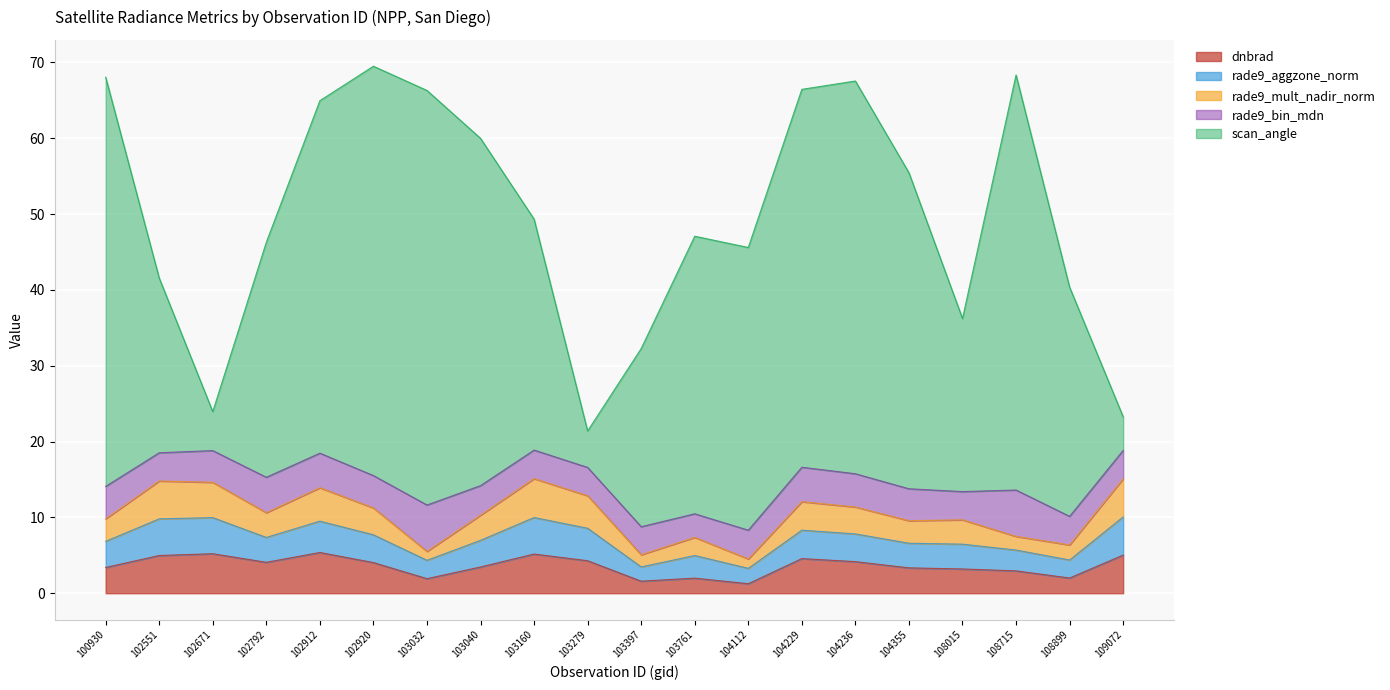

The dnbrad series shows 3.4 at 100930. True or false?

True